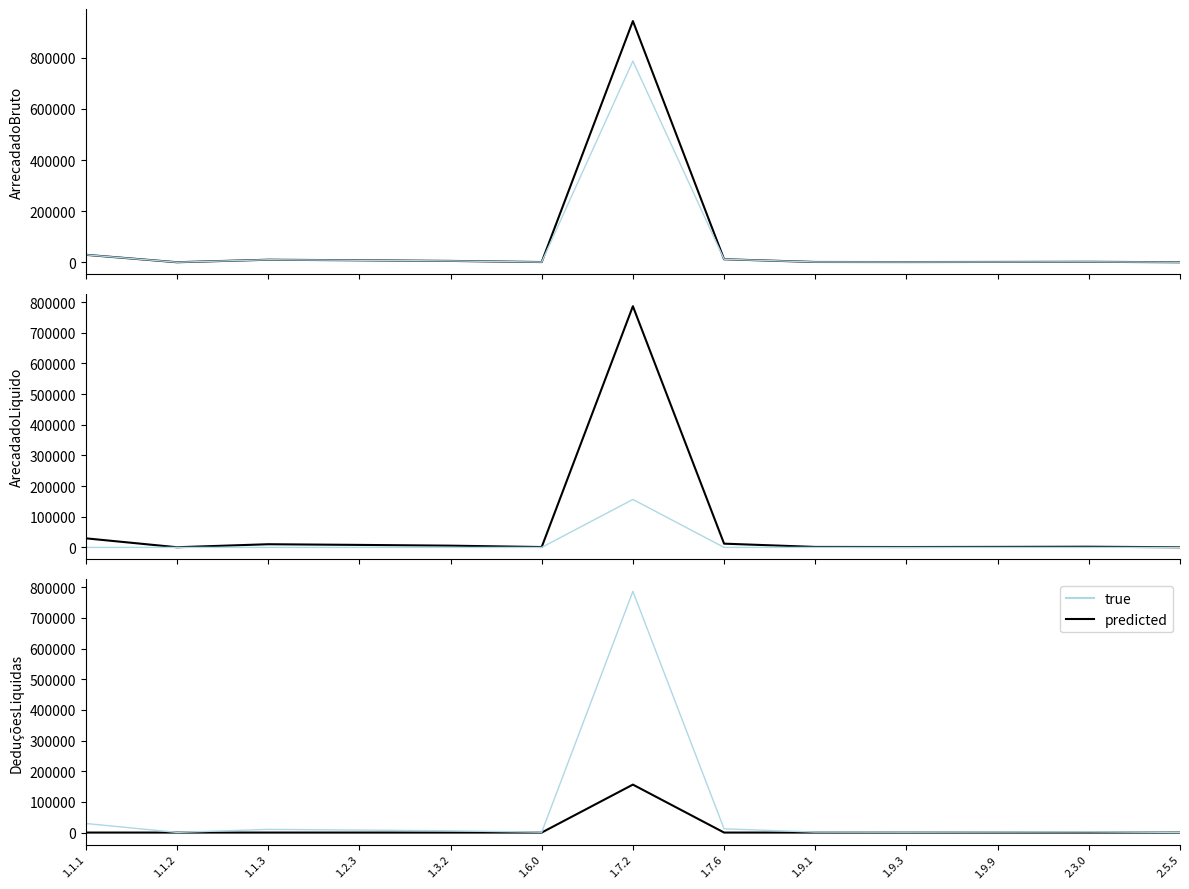

What is the difference between the true values at 1.9.1 and 1.6.0?

306.0